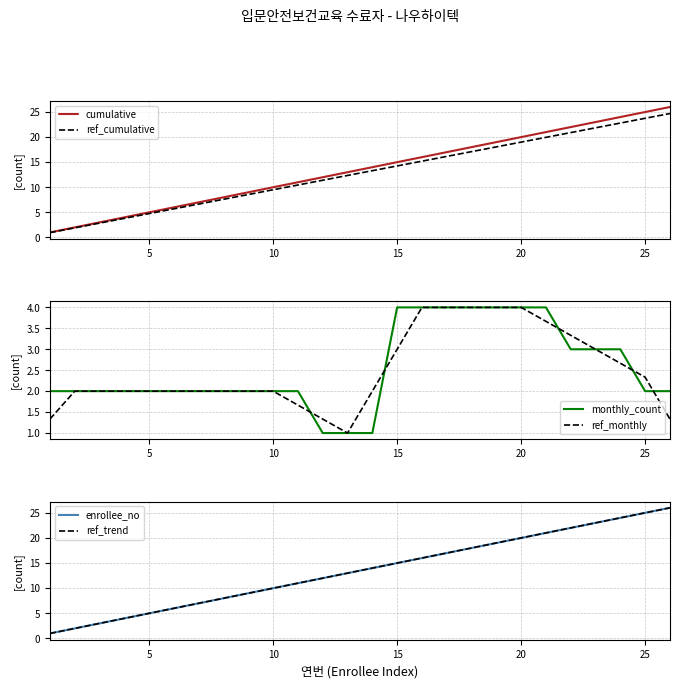

How many intersections are there between ref_trend and monthly_count?

1